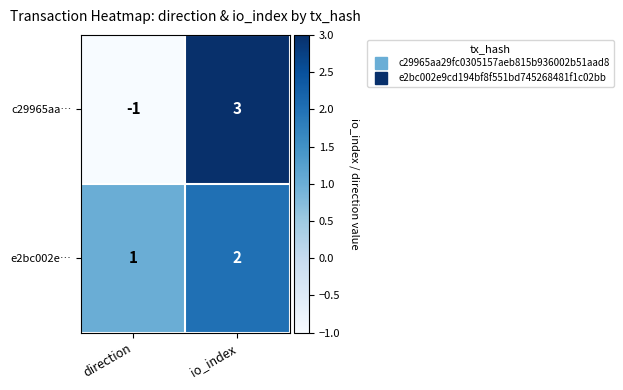

Rank the series by their maximum value, from highest to lowest.

c29965aa…, e2bc002e…